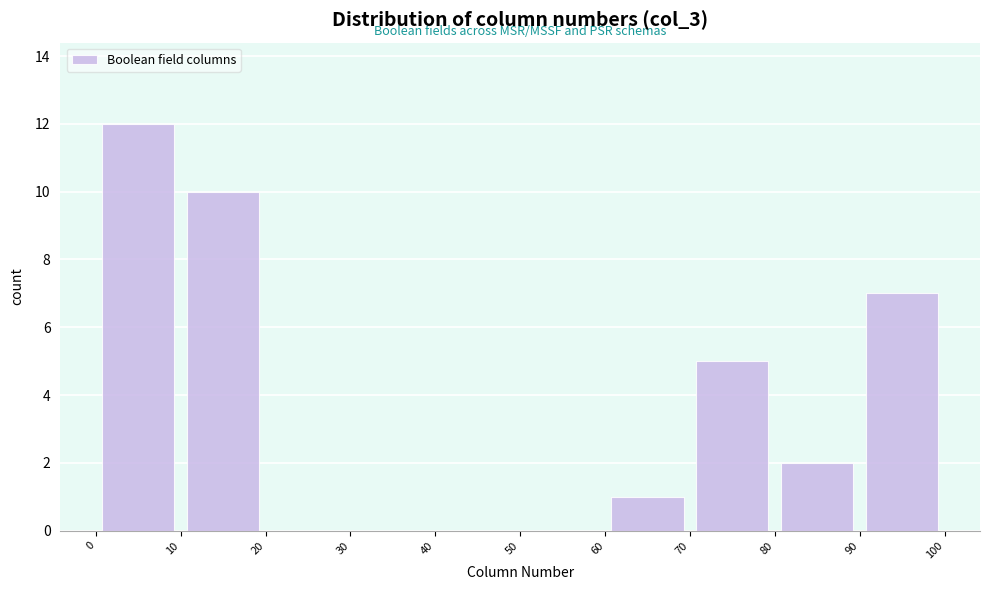

Which range on the x-axis has the tallest bar?

0 to 10